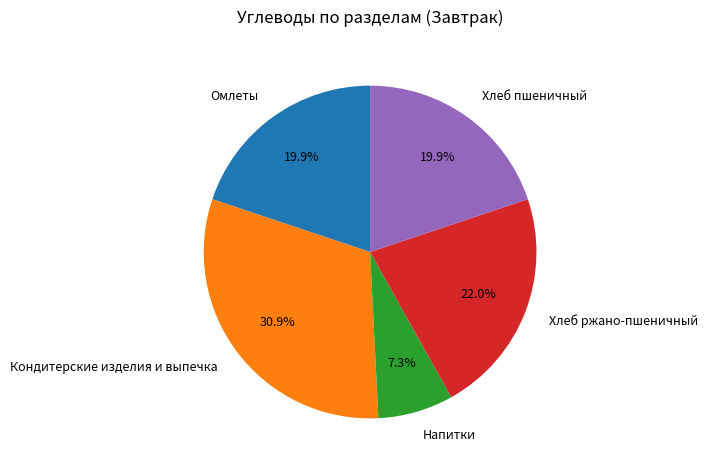

Combined, what portion of the pie is Кондитерские изделия и выпечка and Хлеб пшеничный?

50.8%